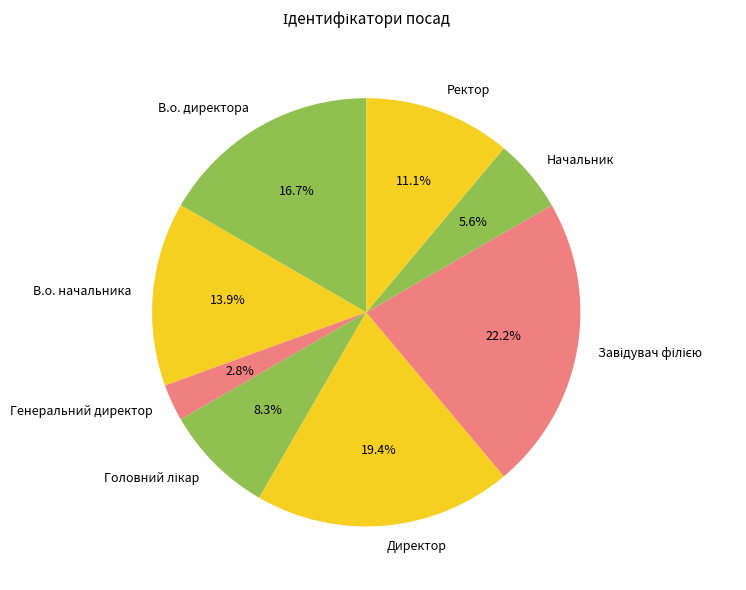

To the nearest percent, what is the difference between the largest and smallest slice percentages?

19%